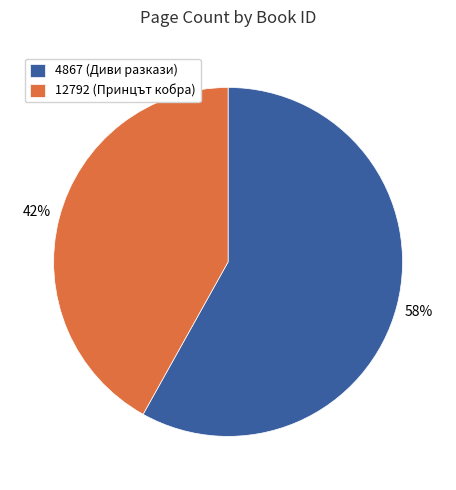

To the nearest percent, what percentage of the pie is 12792?

42%